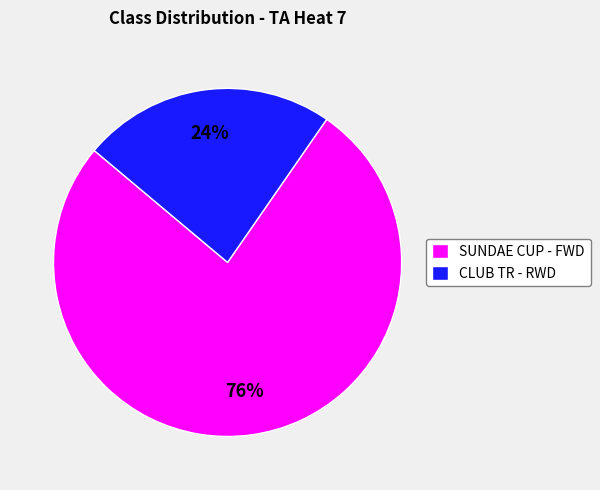

What percentage is the SUNDAE CUP - FWD slice, to the nearest percent?

76%